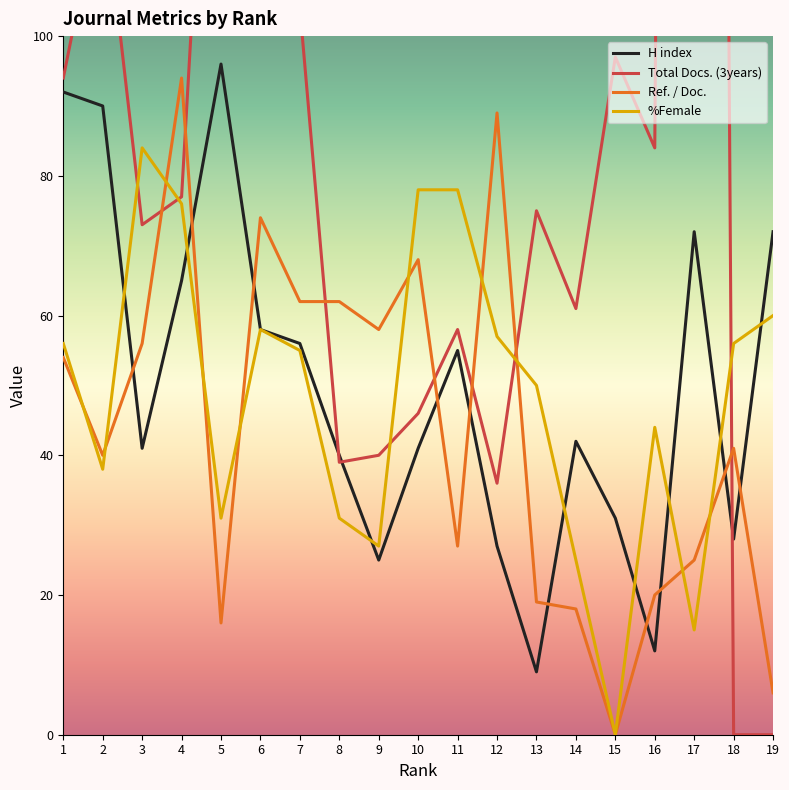

Does the chart display data point markers on the line(s)?

No